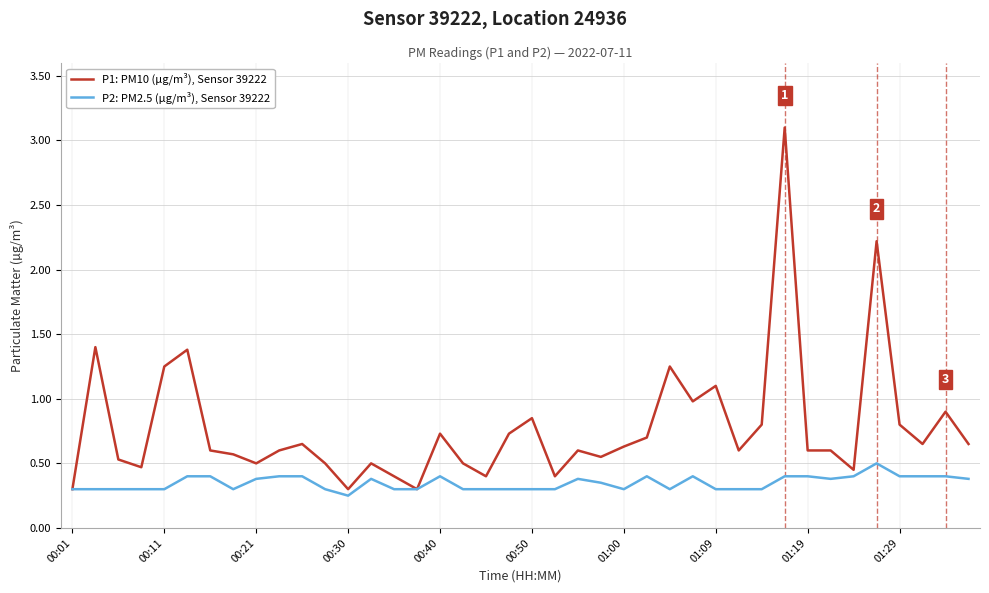

Which series has the largest total across all categories?

P1: PM10 (µg/m³), Sensor 39222